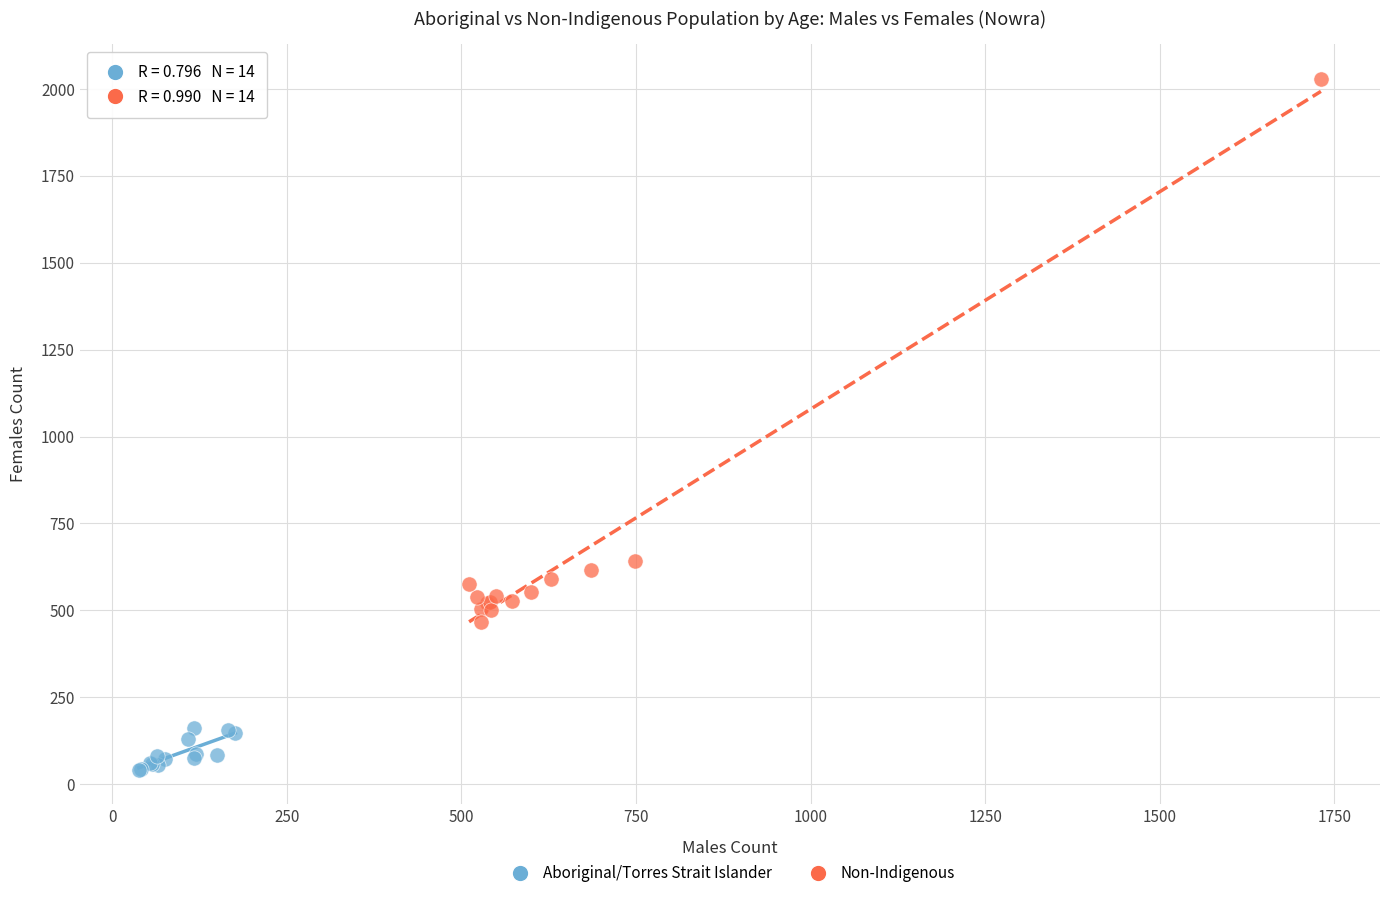

Which series contains the highest Y value?

Non-Indigenous